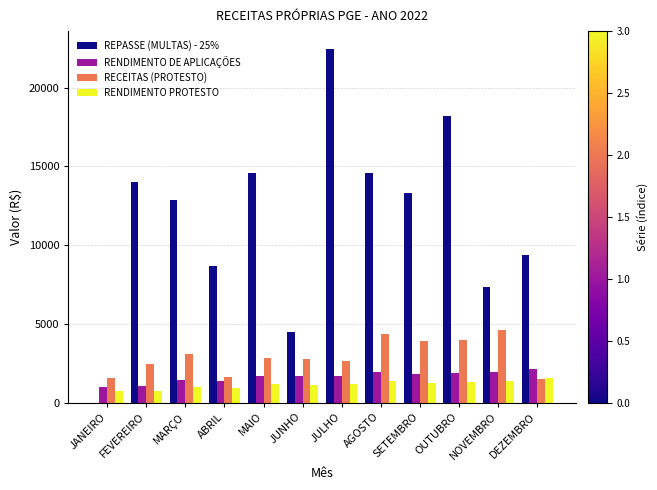

How many values in REPASSE (MULTAS) - 25% are above zero?

11